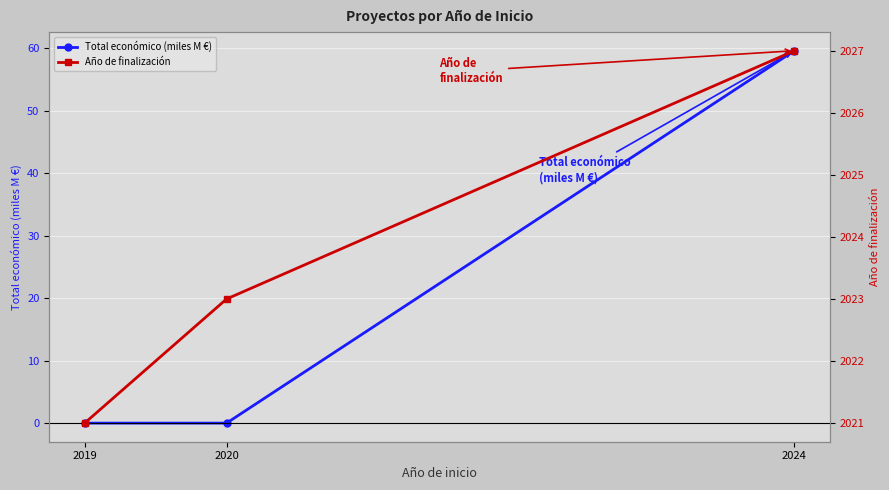

Is this an area chart (filled region under the line)?

No